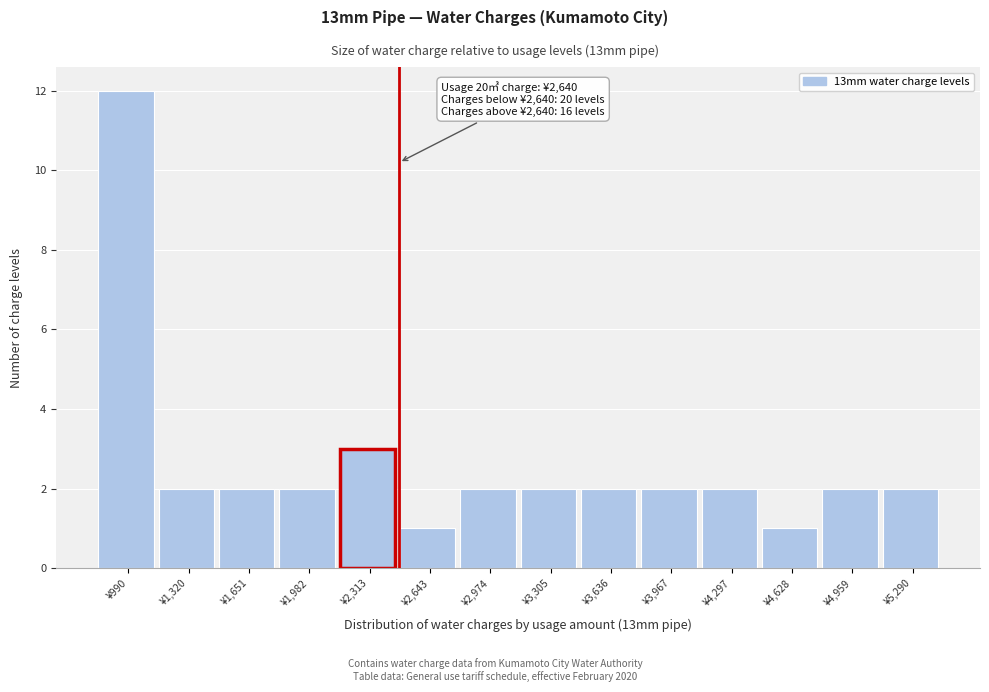

Reading left to right, transcribe all the data shown in this chart.

¥990=12	¥1,320=2	¥1,651=2	¥1,982=2	¥2,313=3	¥2,643=1	¥2,974=2	¥3,305=2	¥3,636=2	¥3,967=2	¥4,297=2	¥4,628=1	¥4,959=2	¥5,290=2